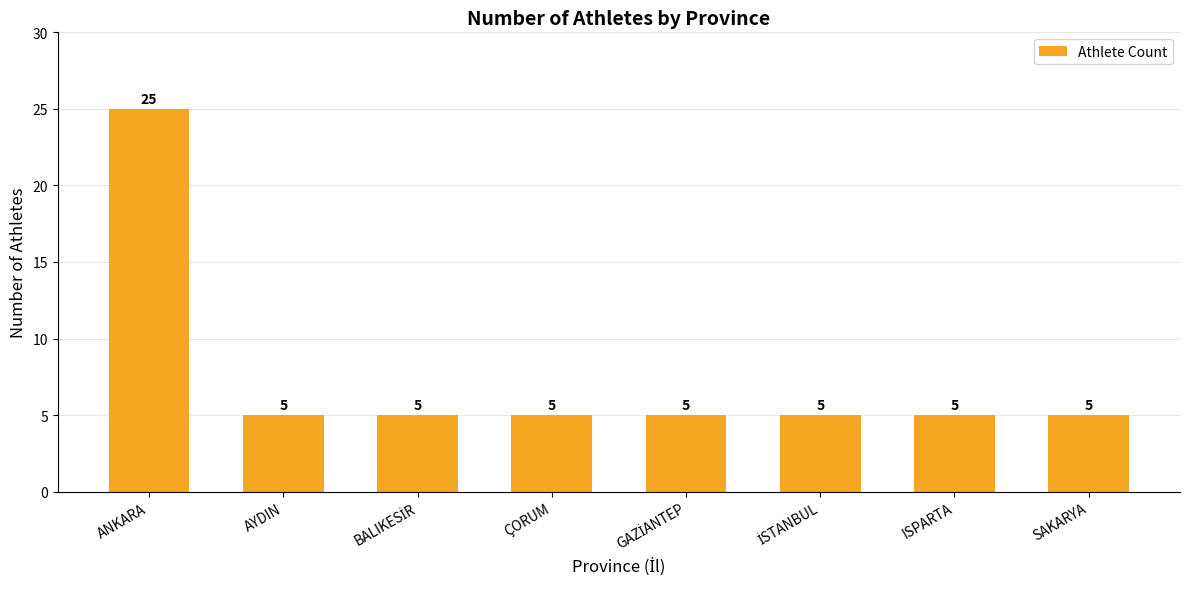

What is the label of the 2nd bar from the right?

ISPARTA